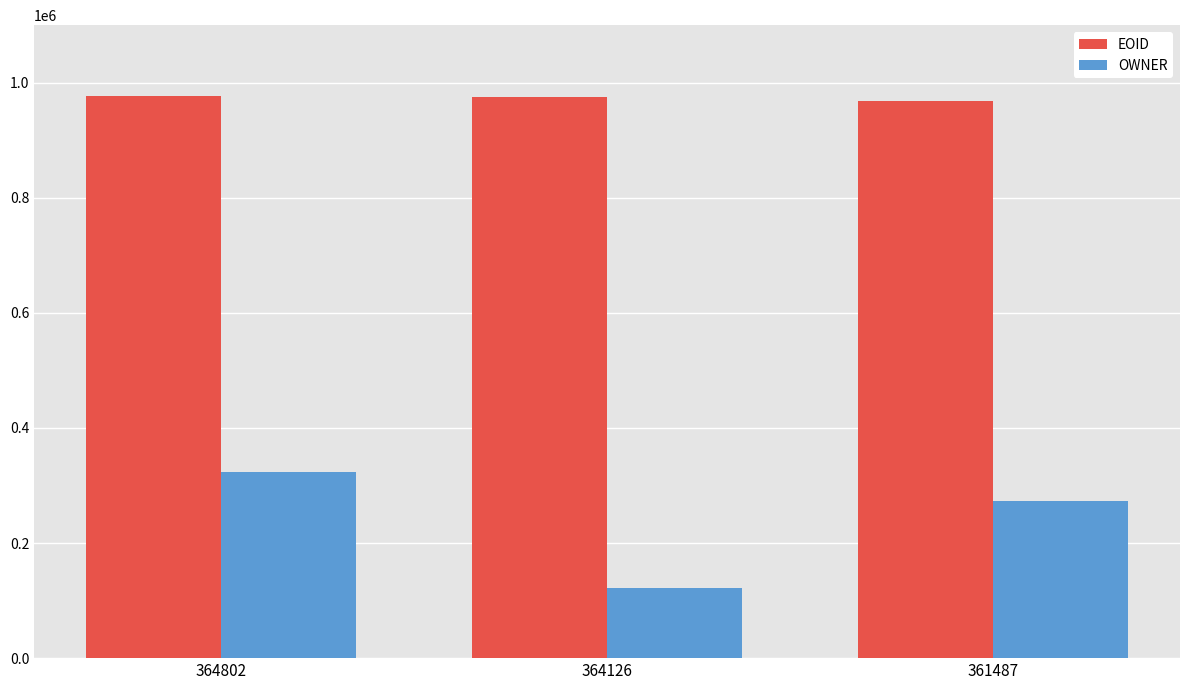

At which category is the sum across all series the highest?

364802